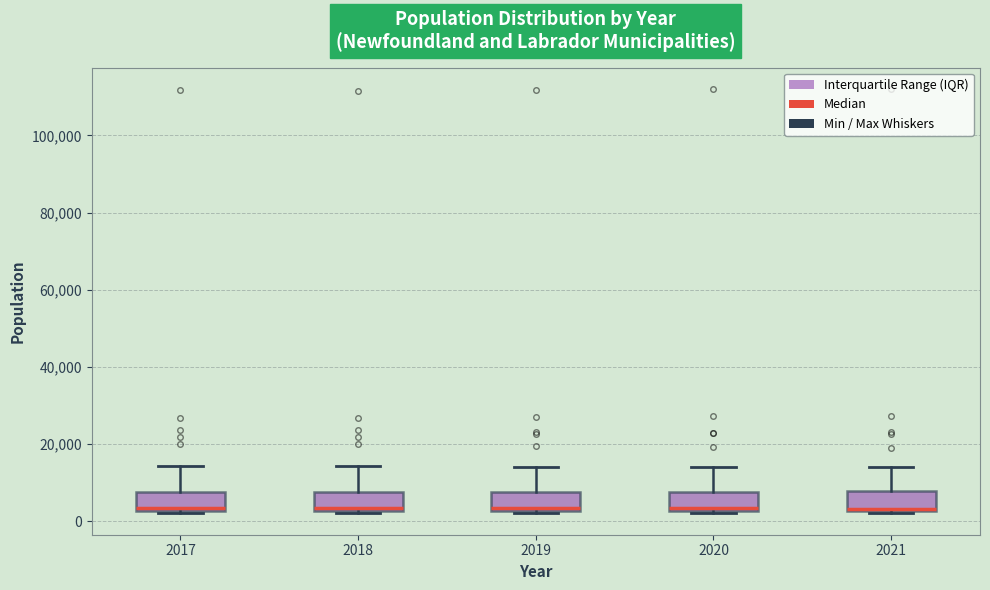

Where is the upper edge of the box at x = 2020 on the y-axis? The values are not printed on the chart, so give them approximately, as read against the axis.

8000